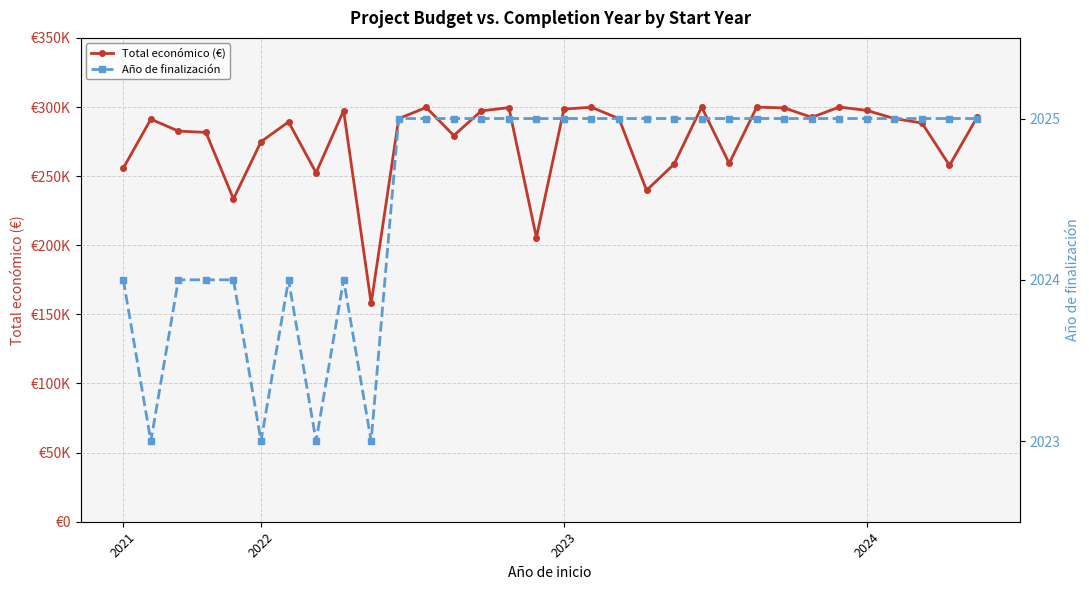

Rank the categories by Total económico (€) value from lowest to highest.

9, 15, 4, 19, 7, 2021, 30, 20, 22, 5, 12, 2024, 2023, 29, 6, 2022, 18, 28, 10, 25, 31, 13, 8, 27, 16, 24, 14, 11, 17, 23, 21, 26